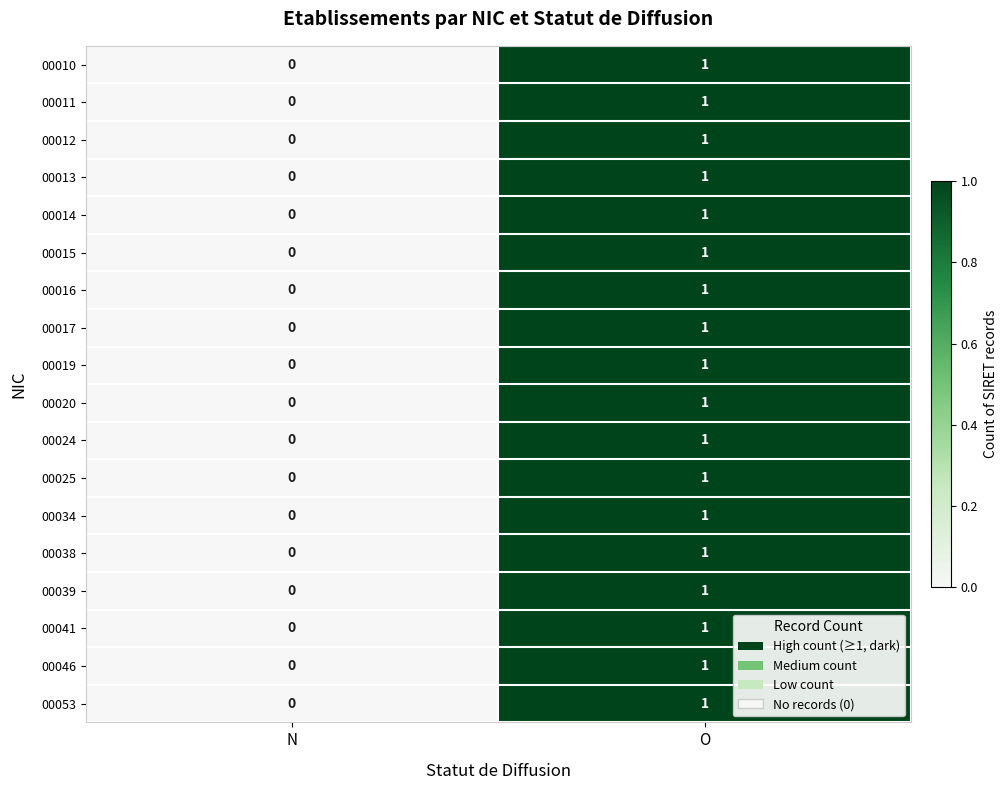

The 00020 series shows 0 at N. True or false?

True